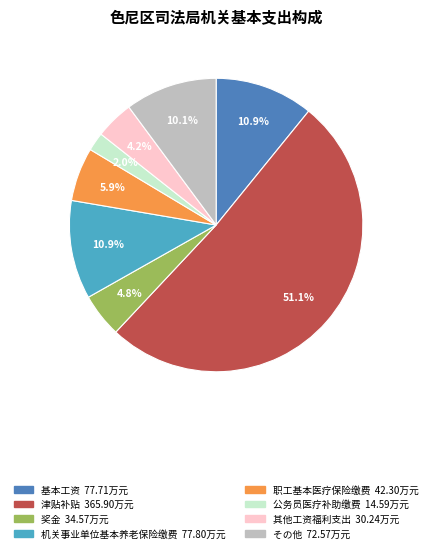

Does any single category account for the majority?

Yes